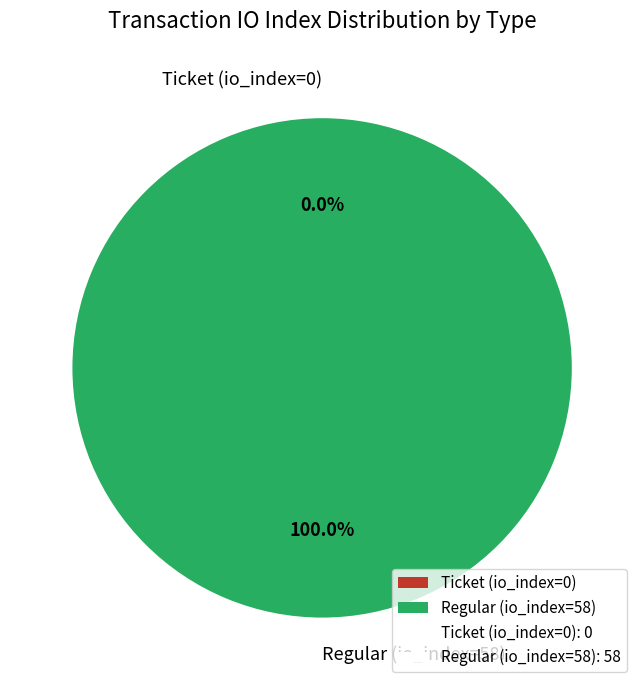

To the nearest percent, what is the average slice percentage?

50%